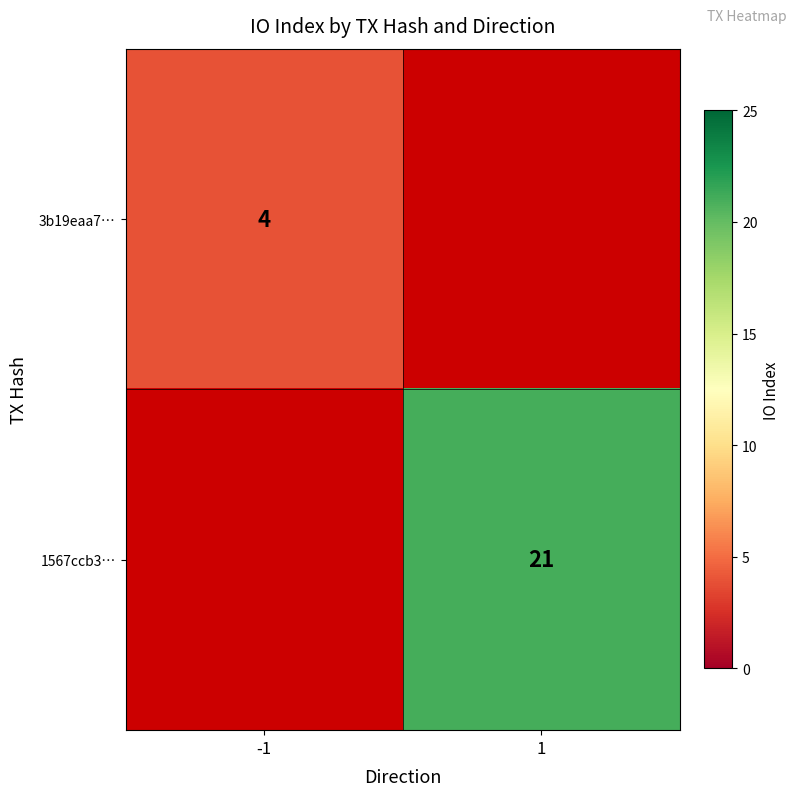

True or false: 1567ccb3… has a value of 21 at 1.

True